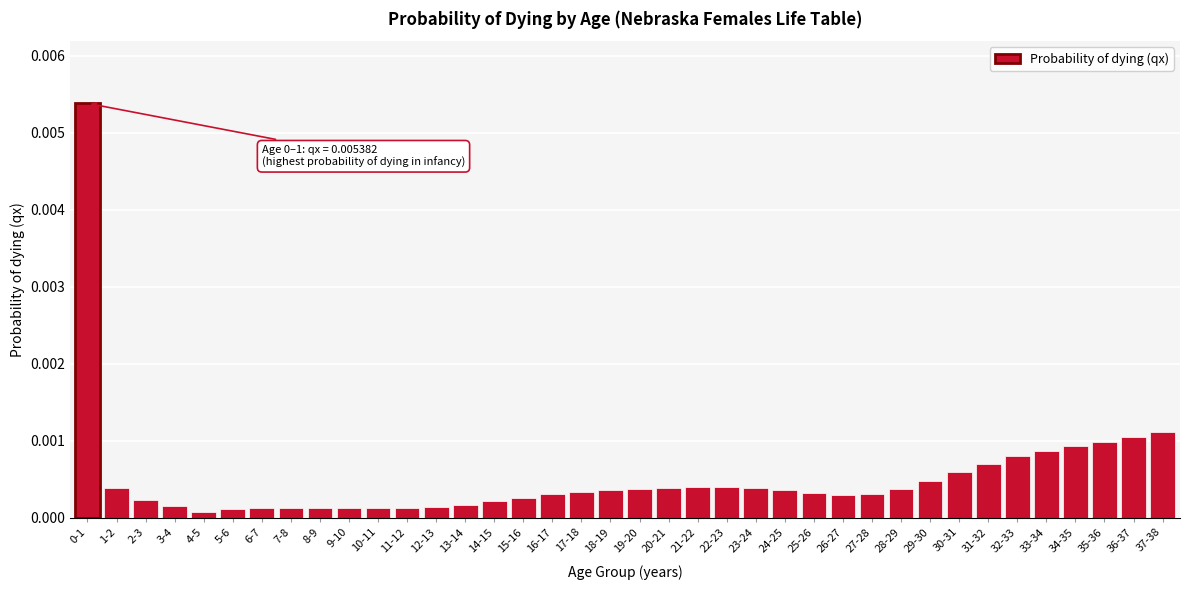

What position from the left is 33-34?

34